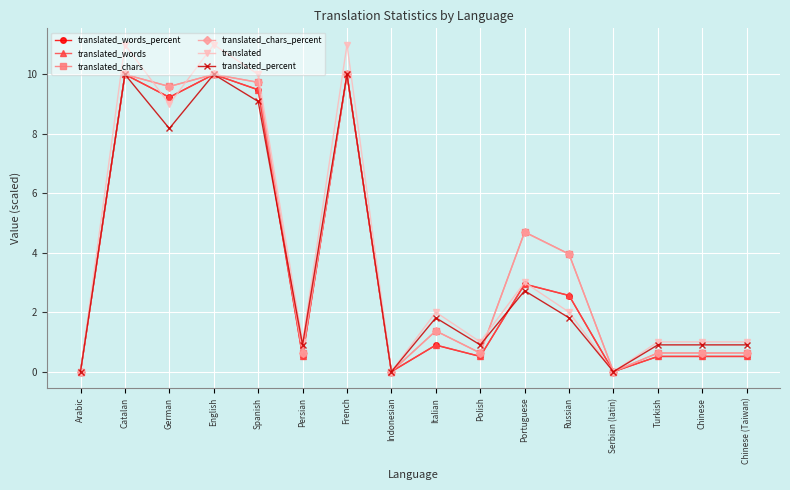

What position from the left is German?

3